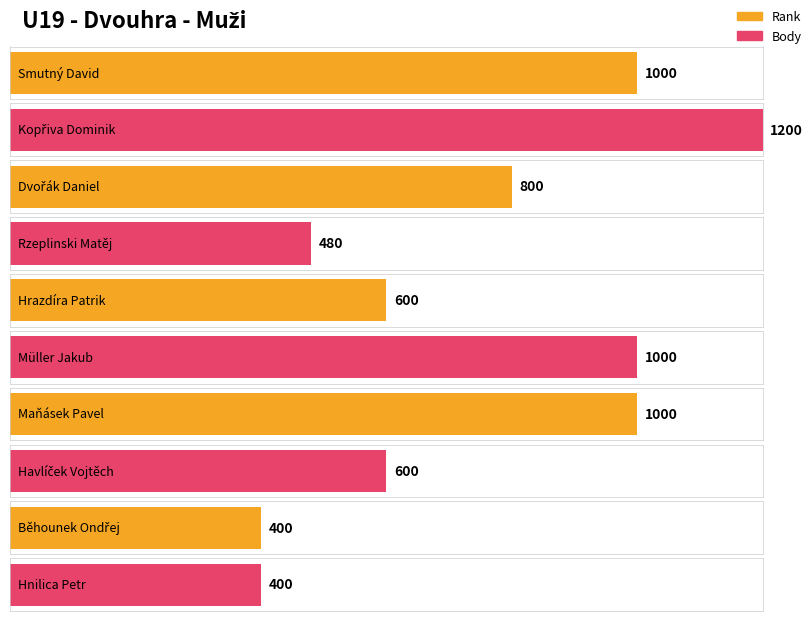

What are all the series names shown in the legend?

Rank, Body